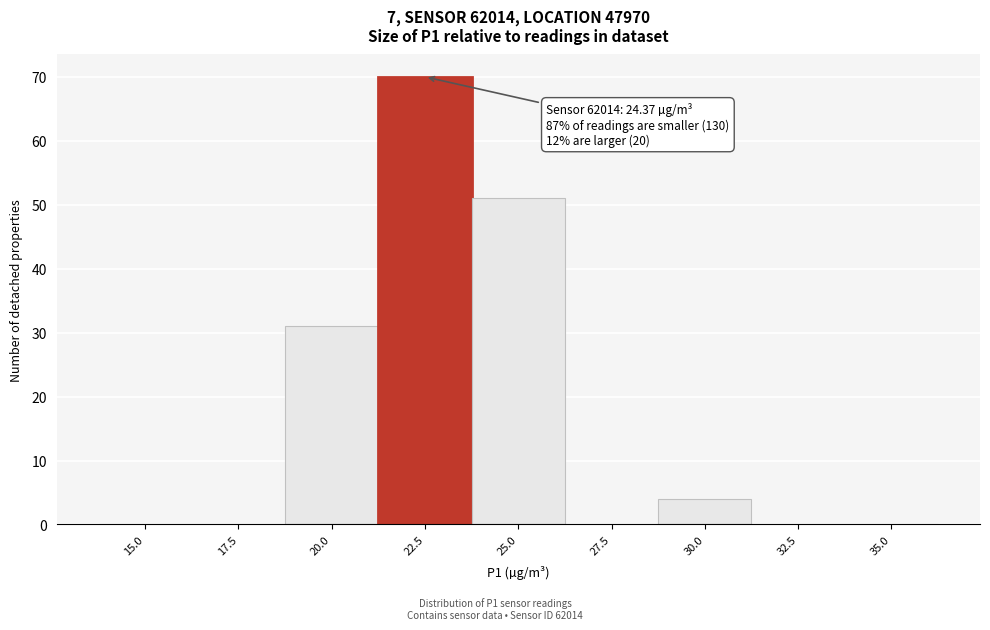

Reading right to left, extract all data points from this chart.

35.0=0	32.5=0	30.0=4	27.5=0	25.0=51	22.5=70	20.0=31	17.5=0	15.0=0